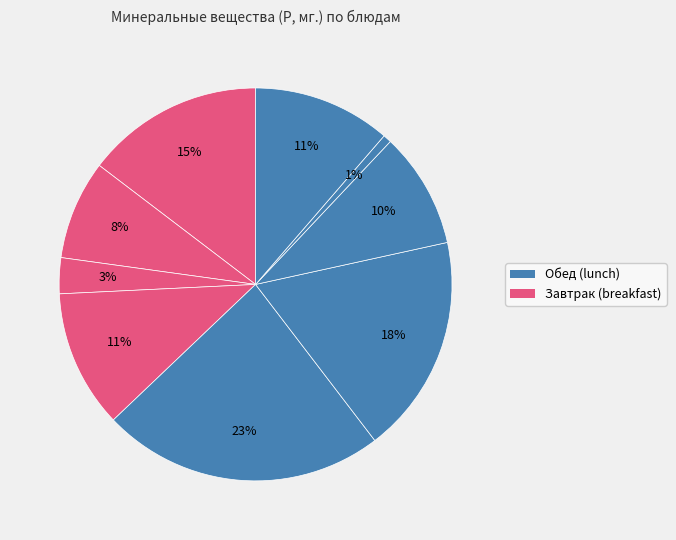

How many segments does this pie chart have?

9